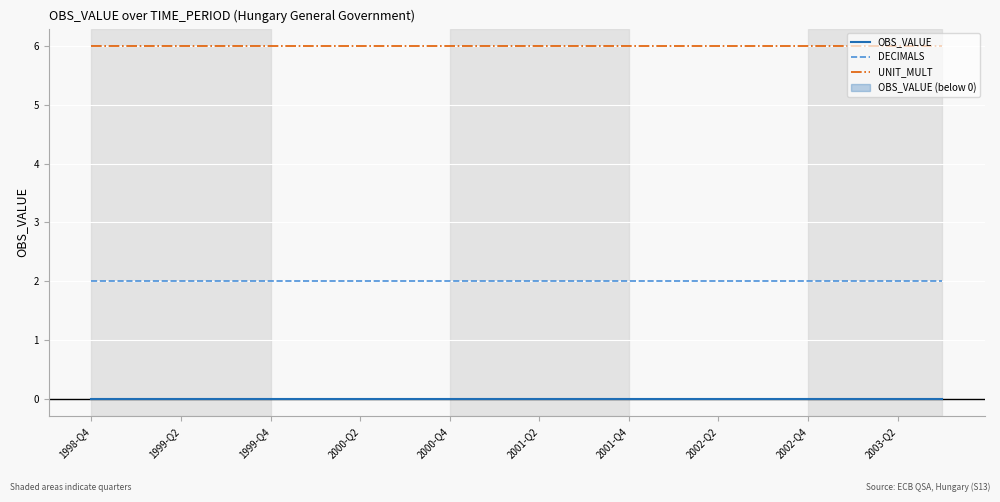

Which series has the largest total across all categories?

UNIT_MULT